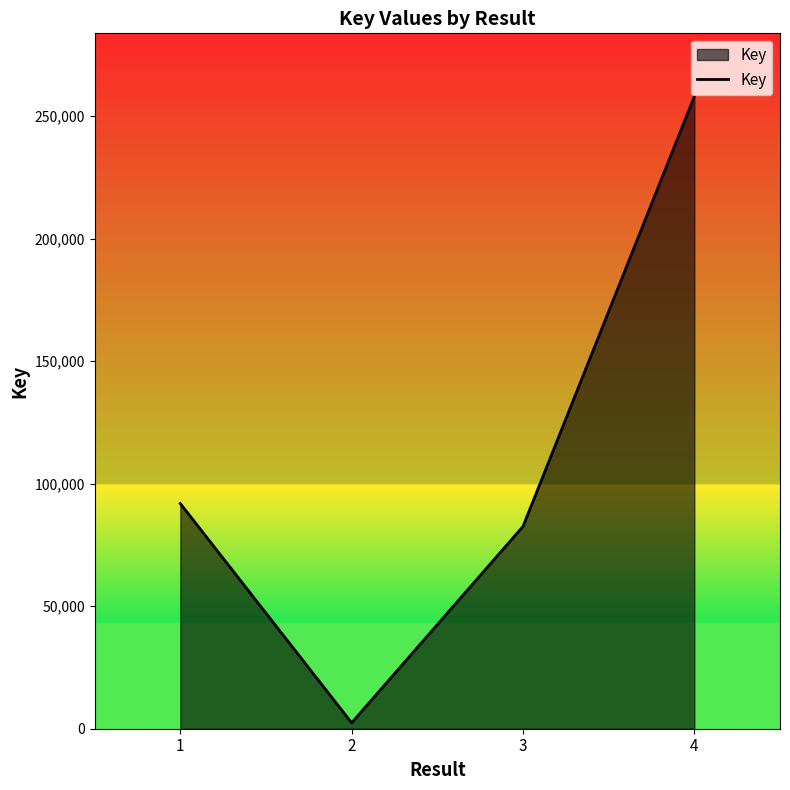

Reading left to right, list all the values displayed in this chart.

1=91896	2=2412	3=82547	4=257985